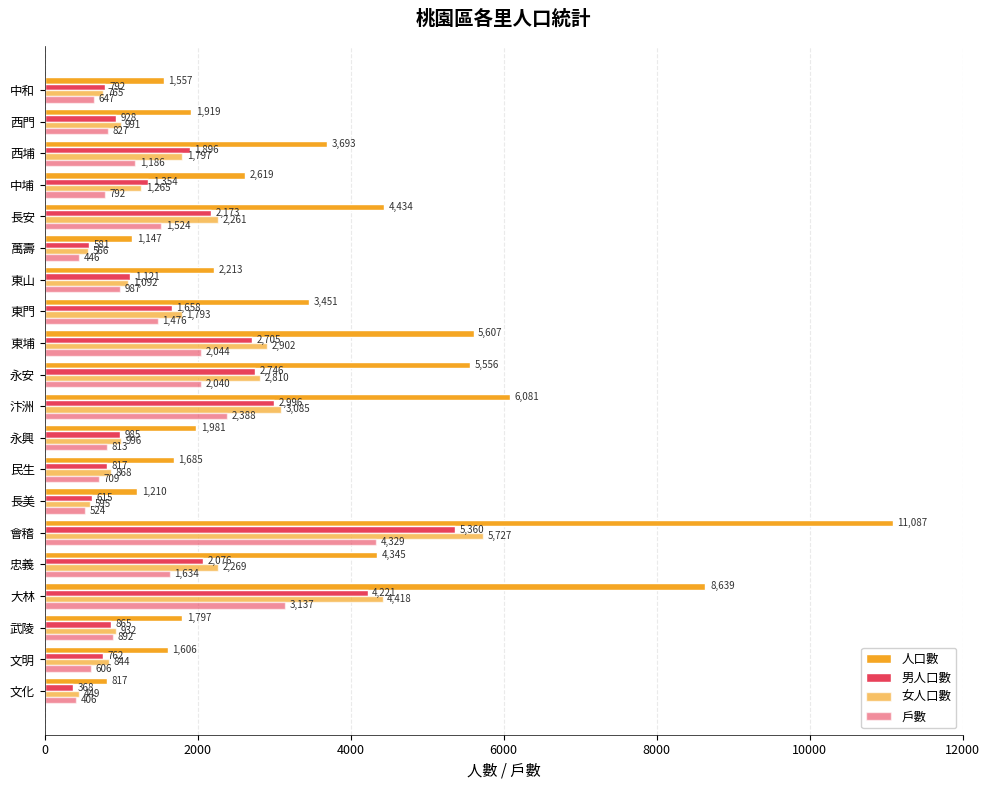

How many data points in 女人口數 are less than 1265?

10